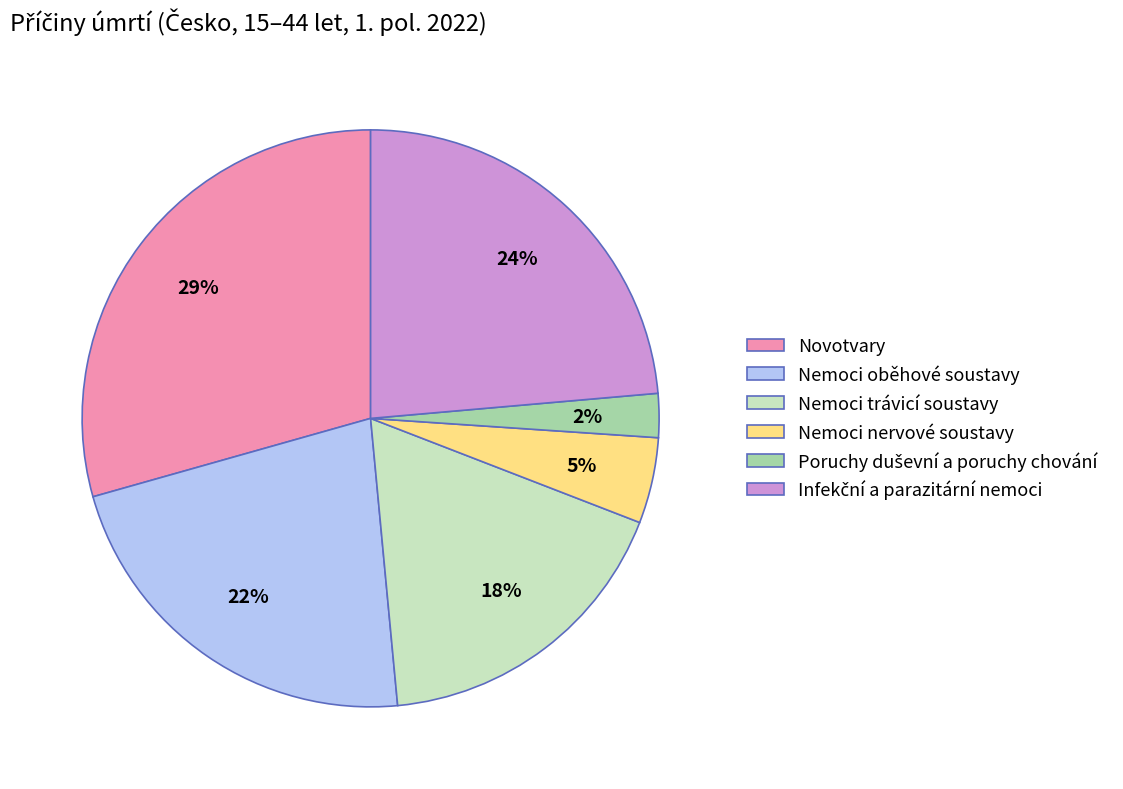

To the nearest percent, what is the difference between the largest and smallest slice percentages?

27%